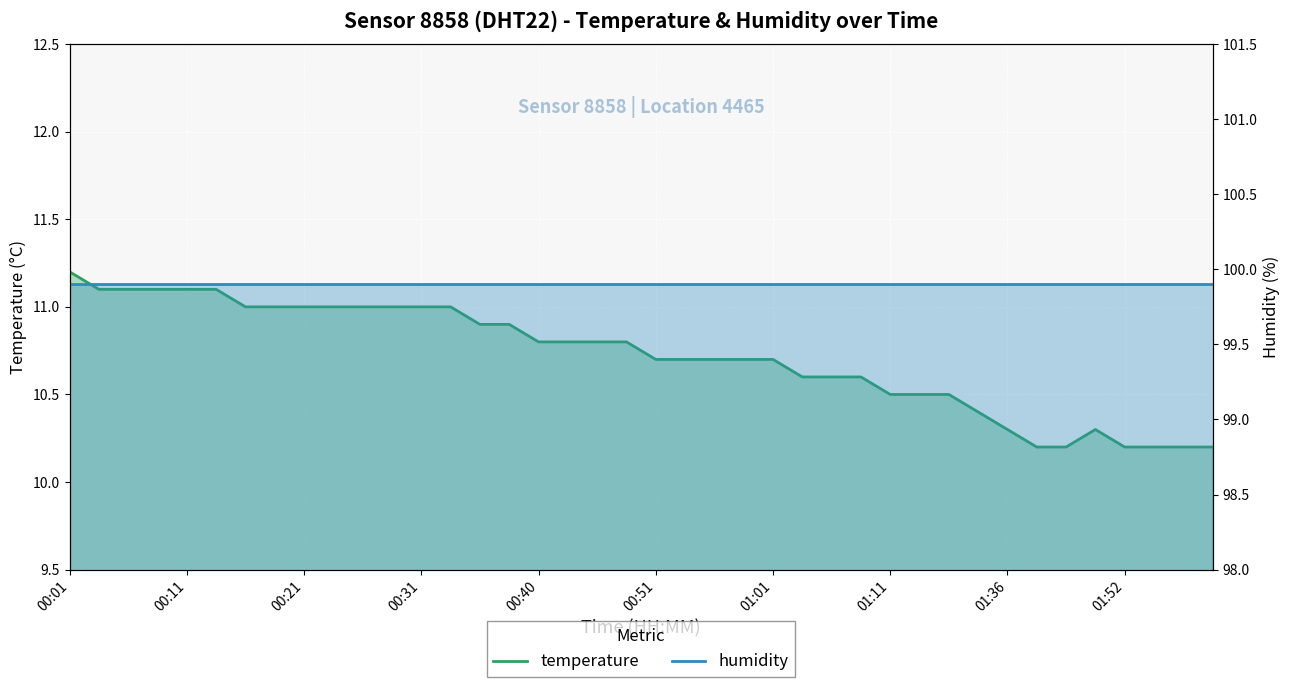

True or false: humidity has a value of 158.1 at 27.

False